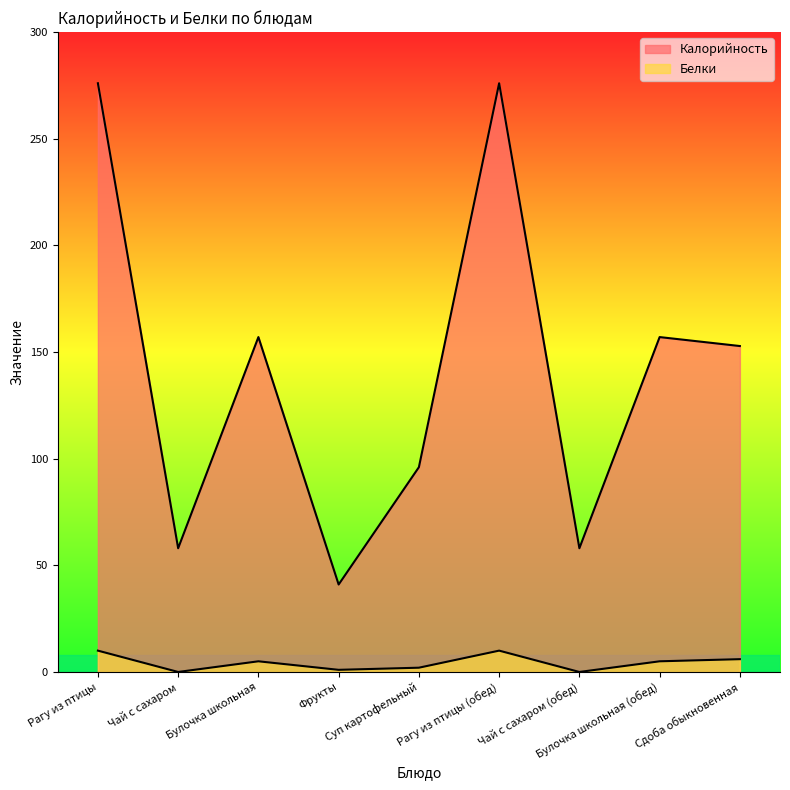

Reading left to right, extract all data points from this chart.

Калорийность: Рагу из птицы=276.0	Чай с сахаром=58.0	Булочка школьная=157.0	Фрукты=41.0	Суп картофельный=96.0	Рагу из птицы (обед)=276.0	Чай с сахаром (обед)=58.0	Булочка школьная (обед)=157.0	Сдоба обыкновенная=152.8
Белки: Рагу из птицы=10.0	Чай с сахаром=0.0	Булочка школьная=5.0	Фрукты=1.0	Суп картофельный=2.0	Рагу из птицы (обед)=10.0	Чай с сахаром (обед)=0.0	Булочка школьная (обед)=5.0	Сдоба обыкновенная=6.0